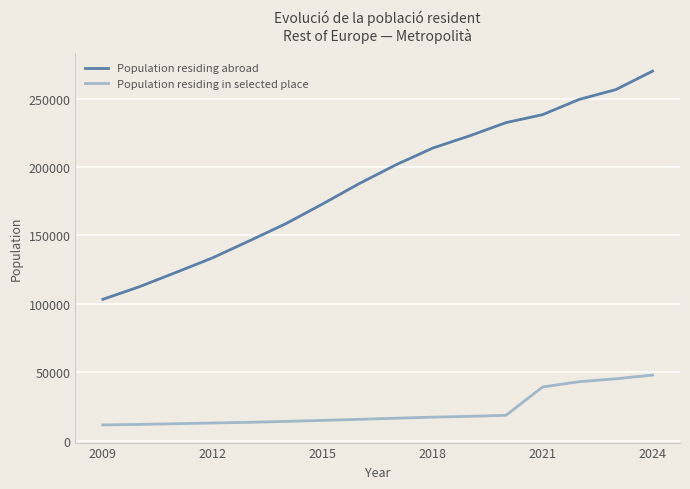

What is the difference between the maximum and minimum values in the Population residing in selected place series?

36451